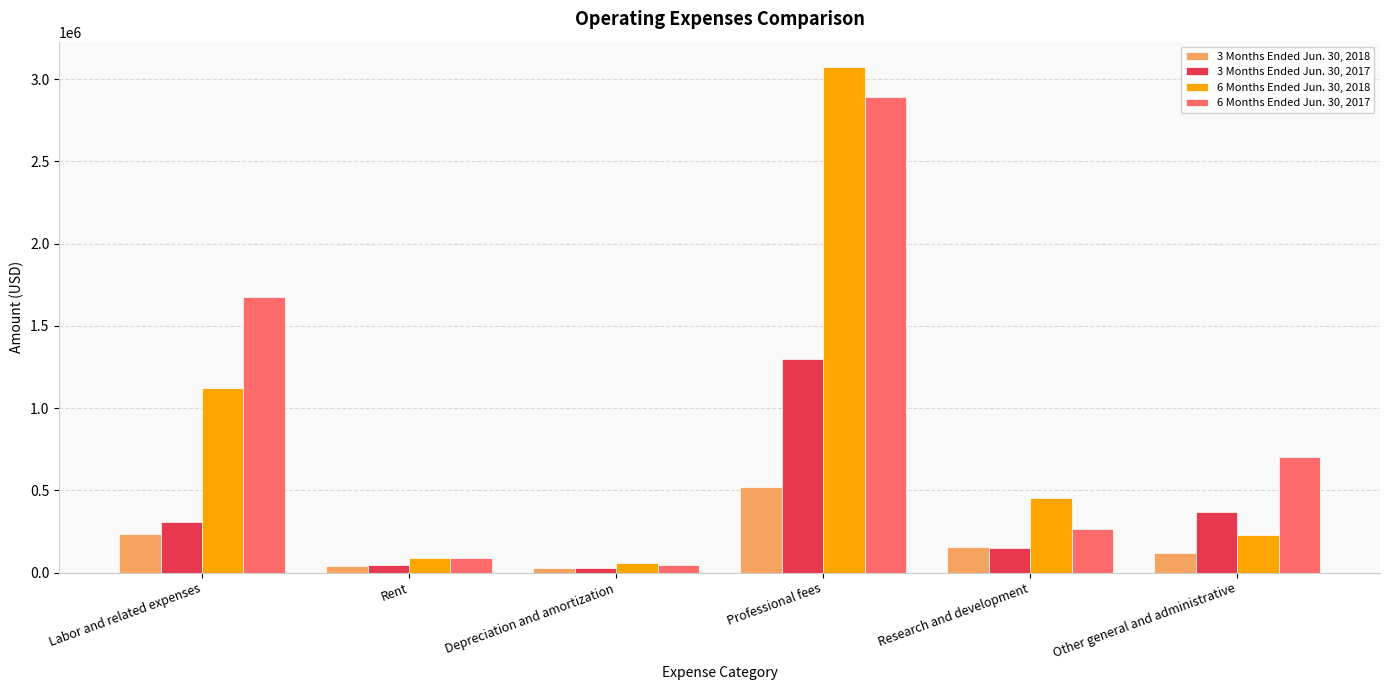

Is the value of 3 Months Ended Jun. 30, 2018 at Rent greater than the value of 3 Months Ended Jun. 30, 2017 at Labor and related expenses?

No